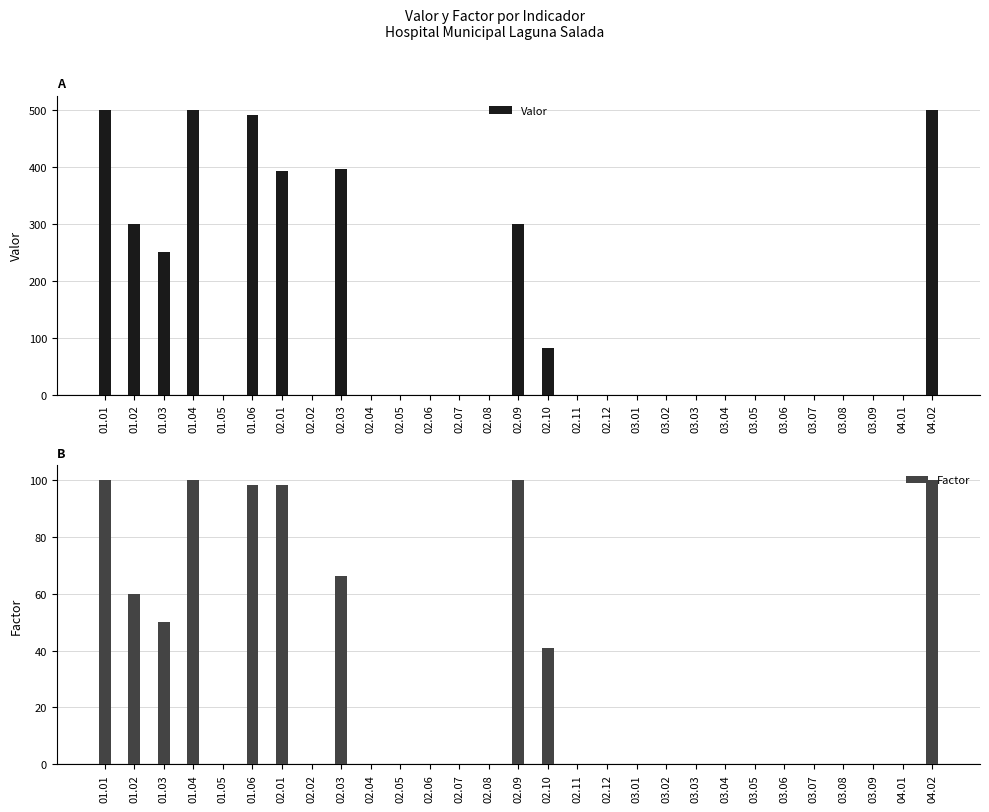

What are all the series names shown in the legend?

Valor, Factor